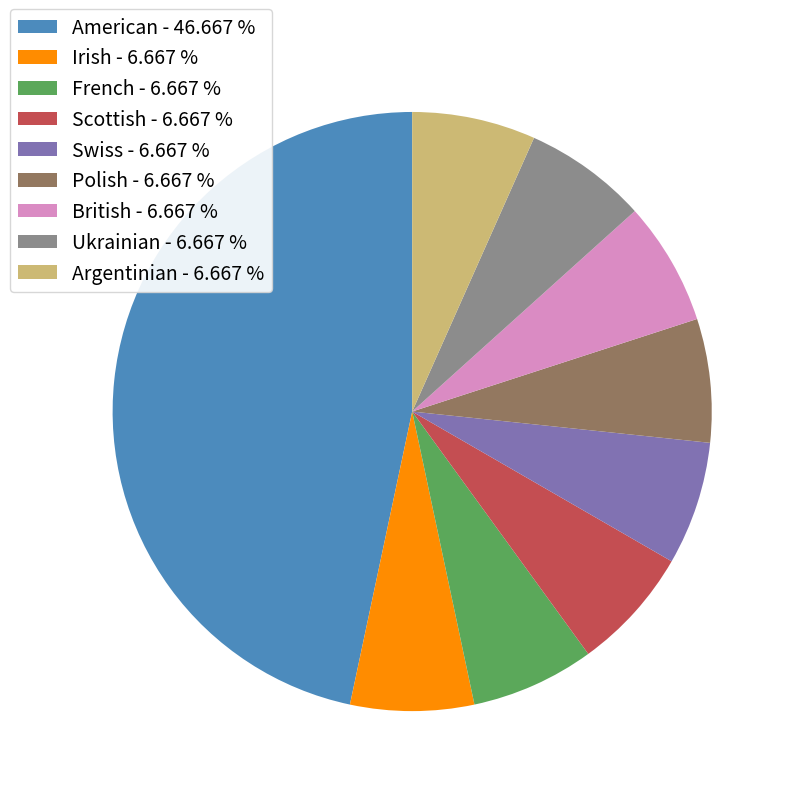

Do Polish - 6.667 % and French - 6.667 % together represent more than half of the pie?

No